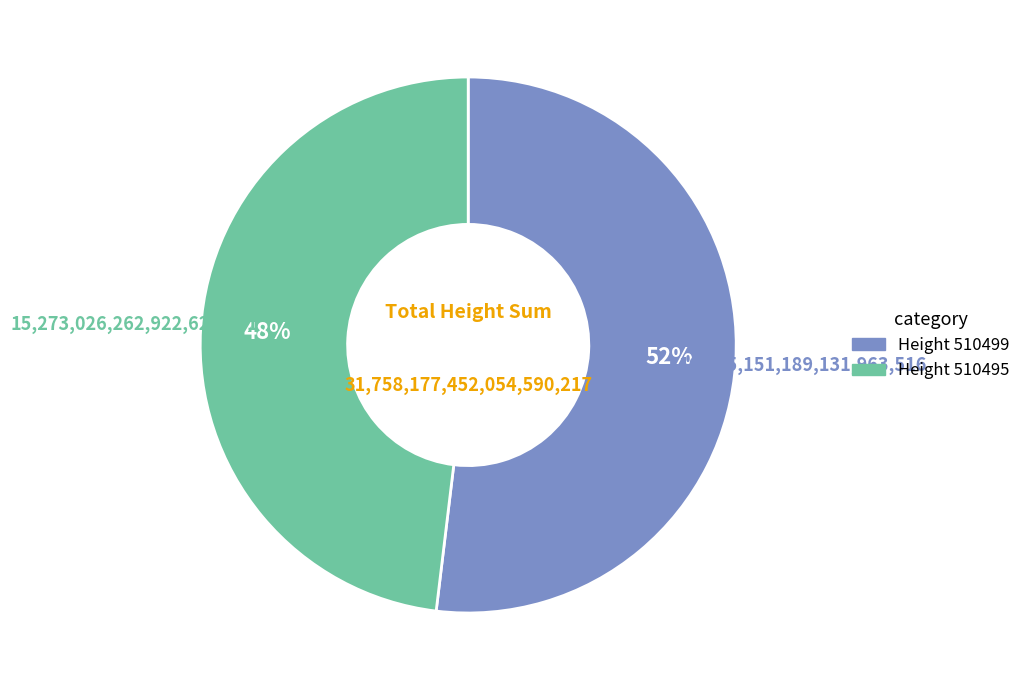

To the nearest percent, what is the average slice percentage?

50%